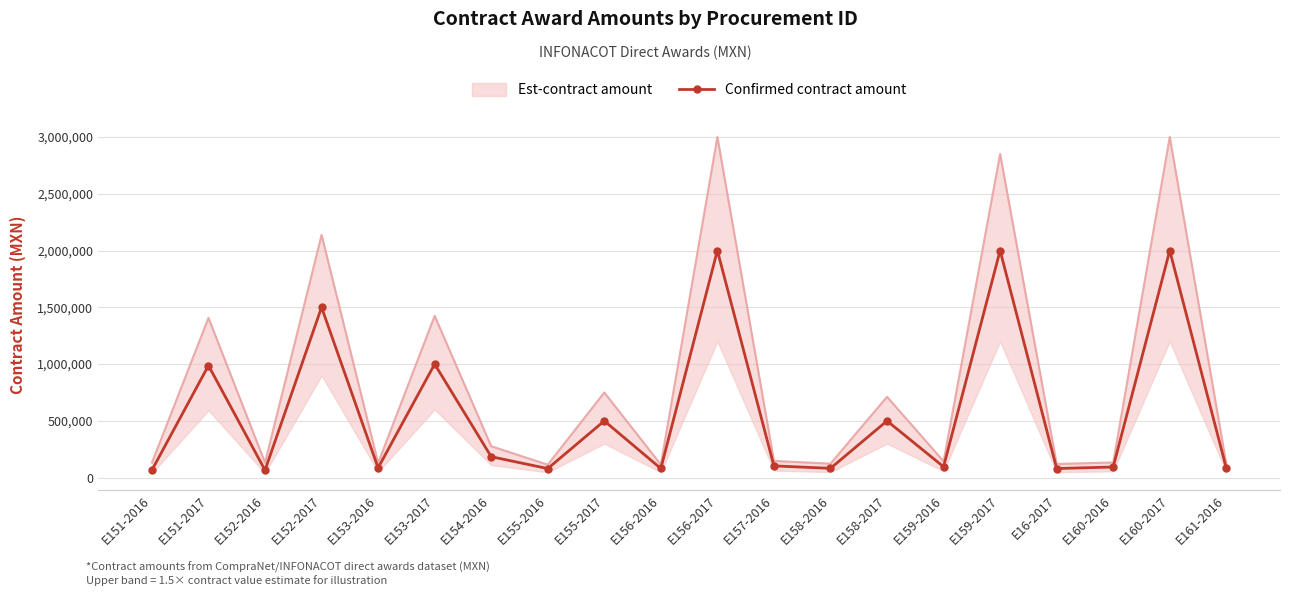

At which label does the data first exceed 103920?

E151-2017